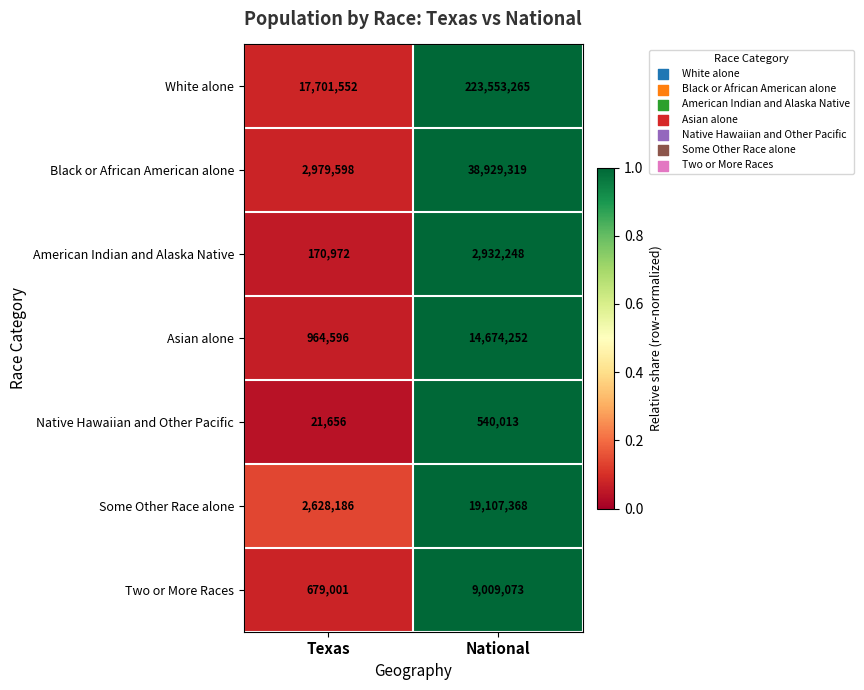

Reading left to right, list all the values displayed in this chart.

White alone: 17701552	223553265
Black or African American alone: 2979598	38929319
American Indian and Alaska Native: 170972	2932248
Asian alone: 964596	14674252
Native Hawaiian and Other Pacific: 21656	540013
Some Other Race alone: 2628186	19107368
Two or More Races: 679001	9009073